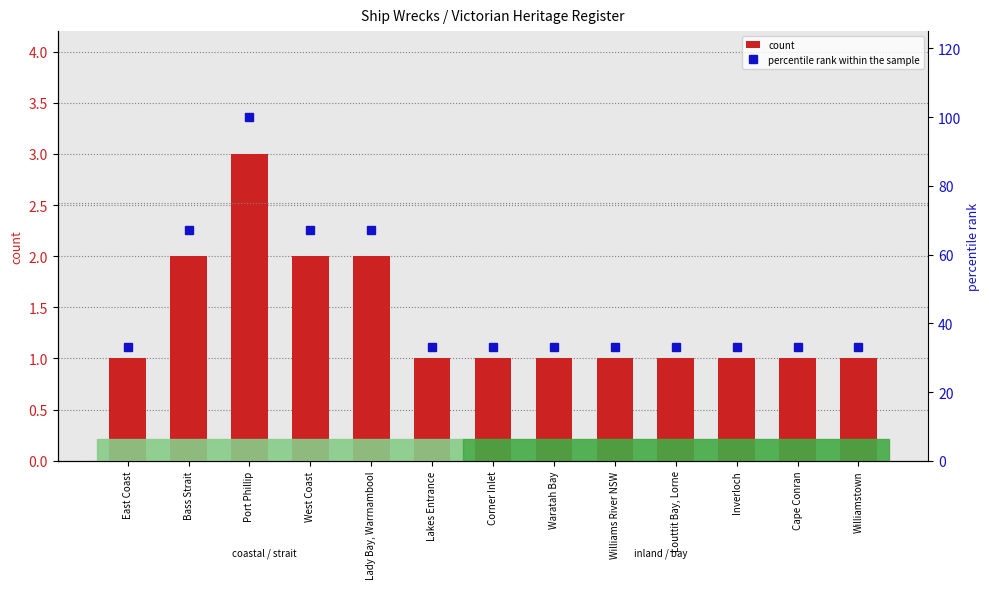

What are all the series names shown in the legend?

count, percentile rank within the sample